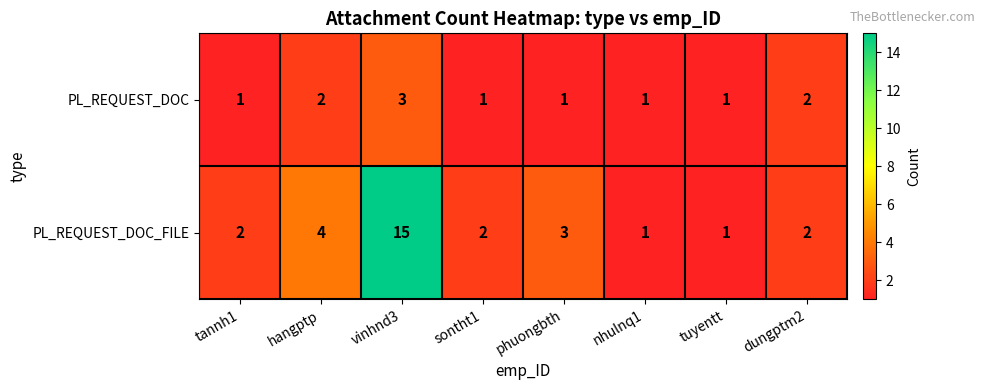

What is the approximate value of PL_REQUEST_DOC_FILE at hangptp?

4